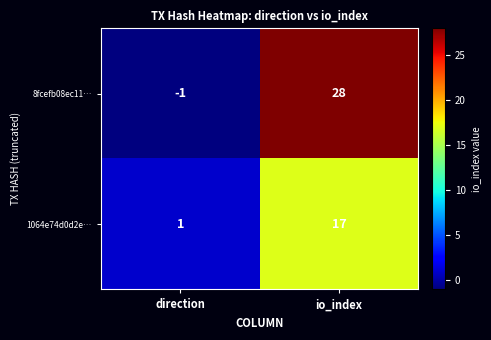

What value does the 1064e74d0d2e… series have at io_index, to the nearest 5?

15